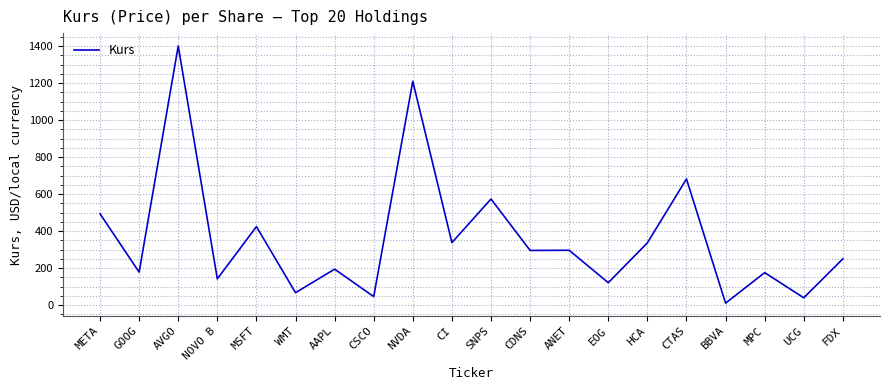

What is the smallest value displayed?

10.7